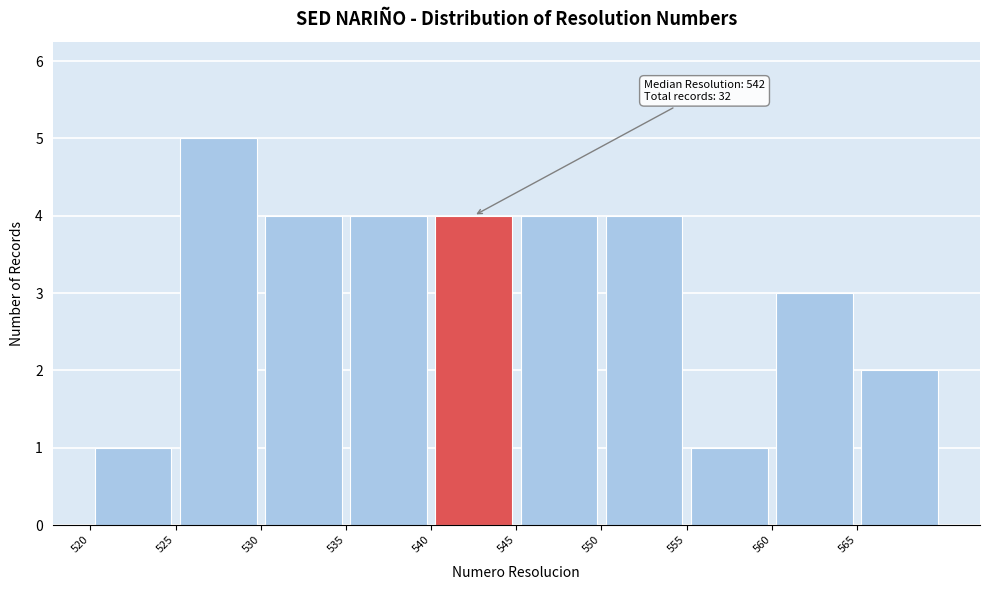

Which range on the x-axis has the tallest bar?

525 to 530